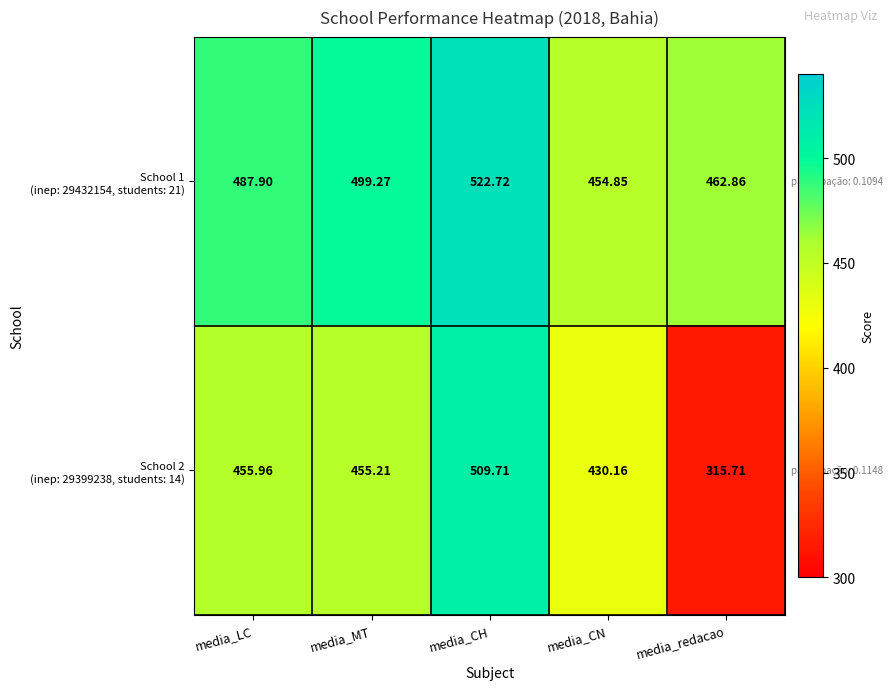

Which category has the highest value across all series?

media_CH